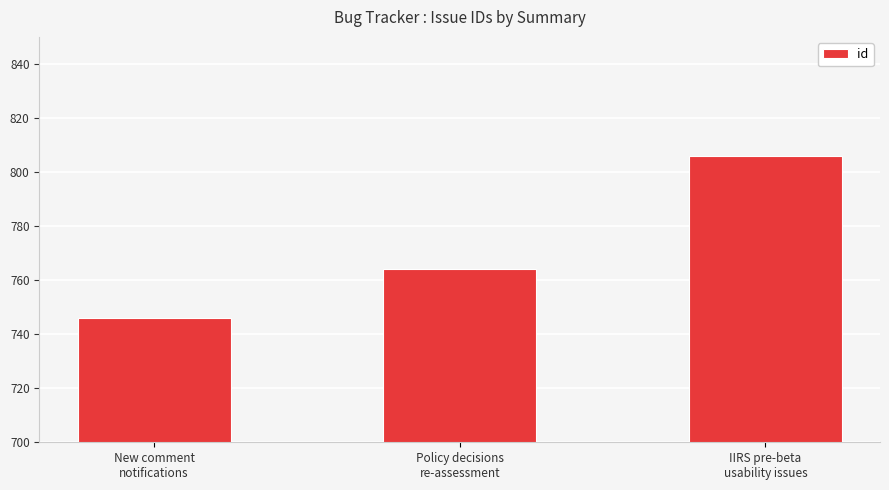

Reading left to right, extract all data points from this chart.

New comment
notifications=746	Policy decisions
re-assessment=764	IIRS pre-beta
usability issues=806